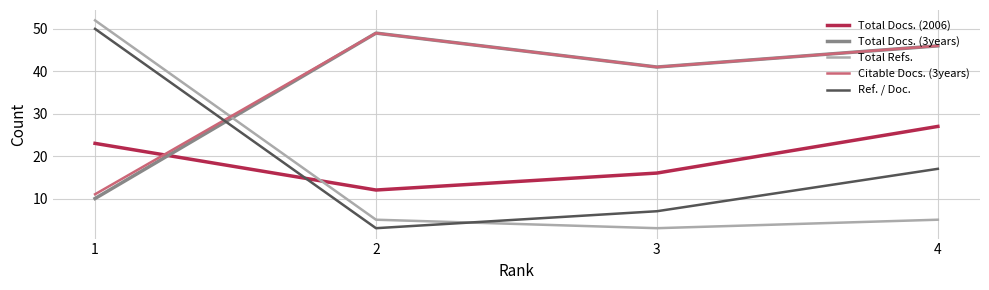

The value of Total Docs. (2006) at 2 is 18. True or false?

False